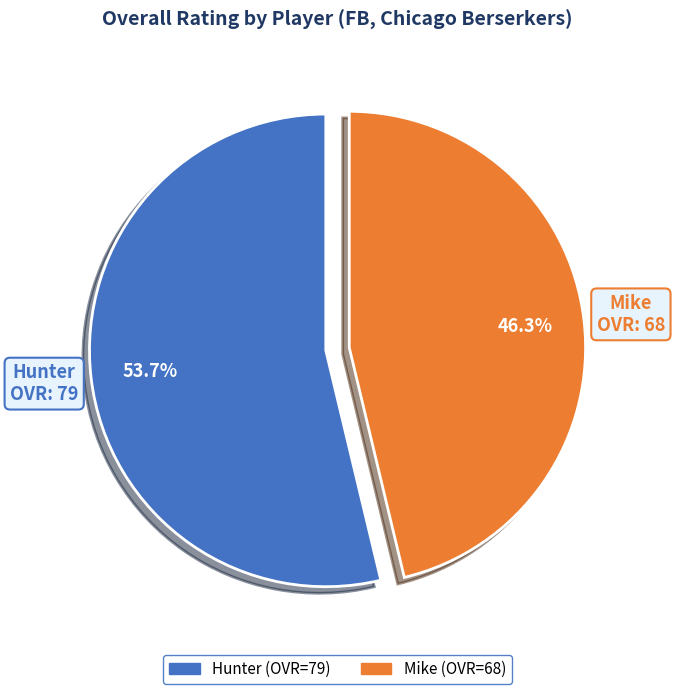

Rank the categories by value from highest to lowest.

Hunter, Mike